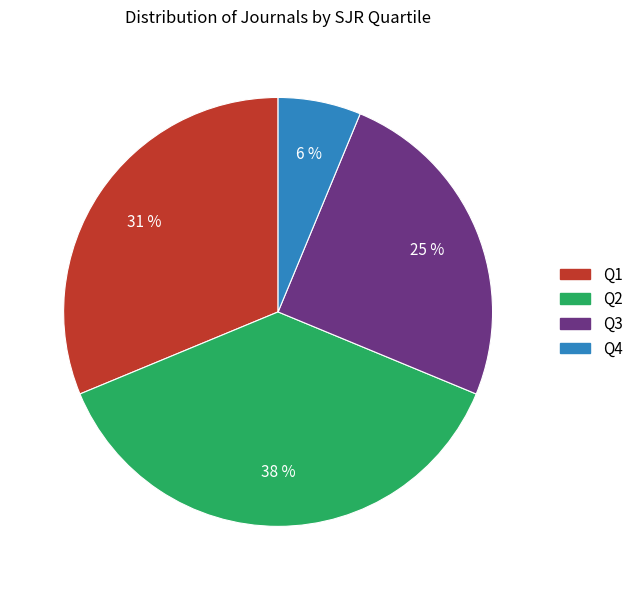

To the nearest percent, what percentage of the pie is Q3?

25%